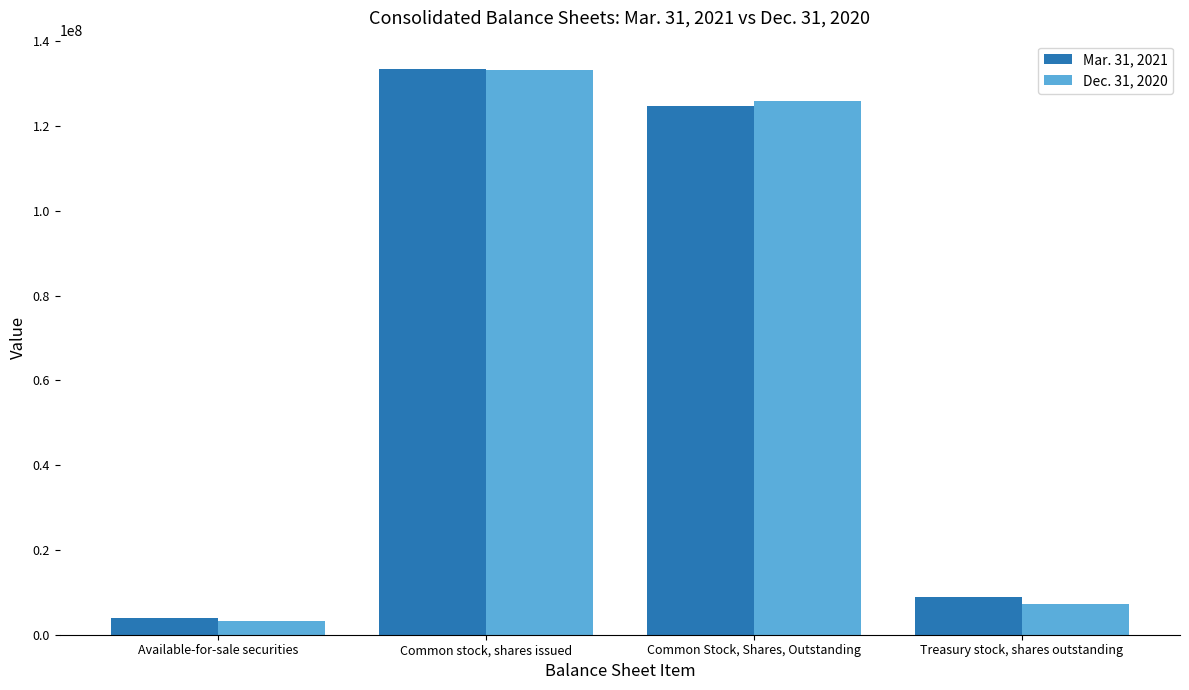

What value does the Dec. 31, 2020 series have at Common stock, shares issued?

133214844